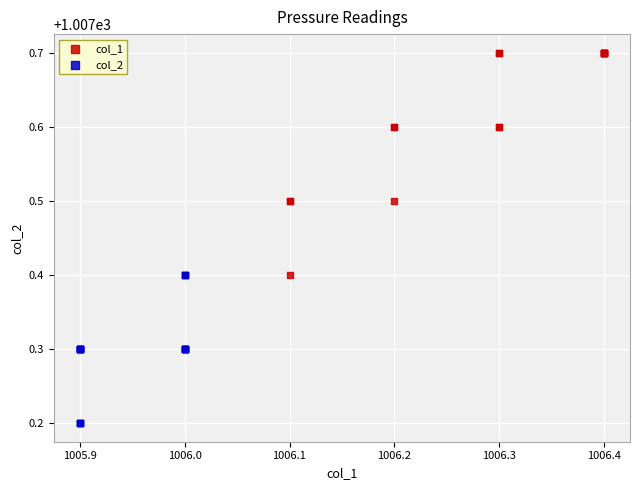

Which series has the widest spread of Y values?

col_1